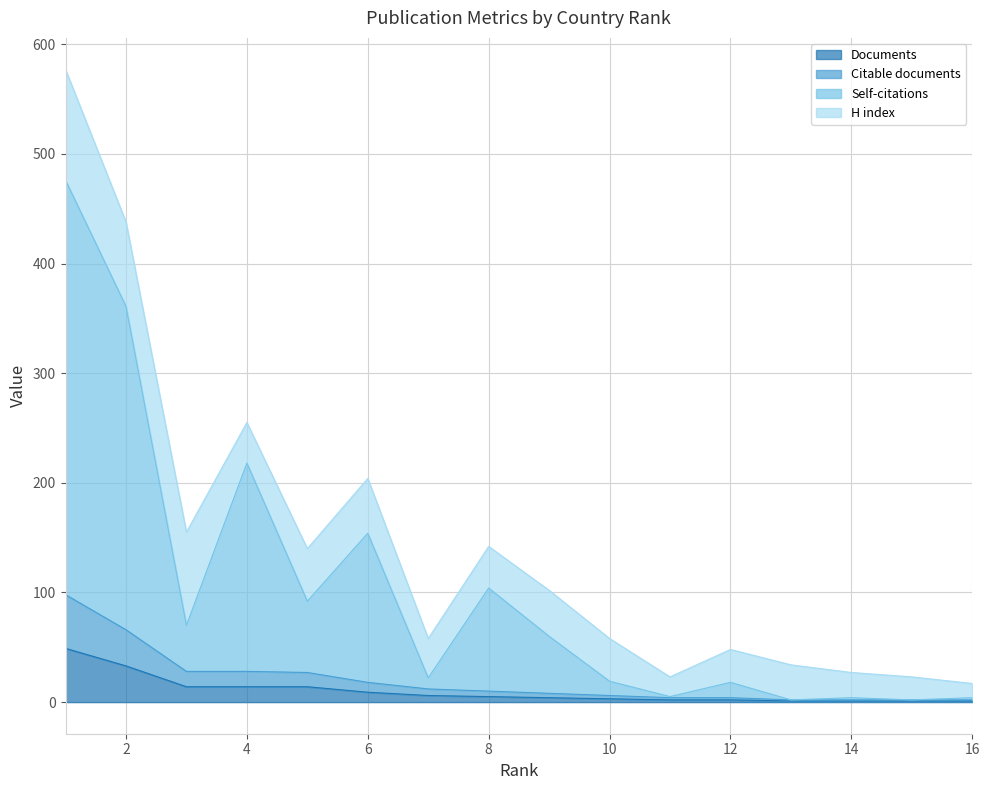

The value of Documents at 15 is 0. True or false?

False